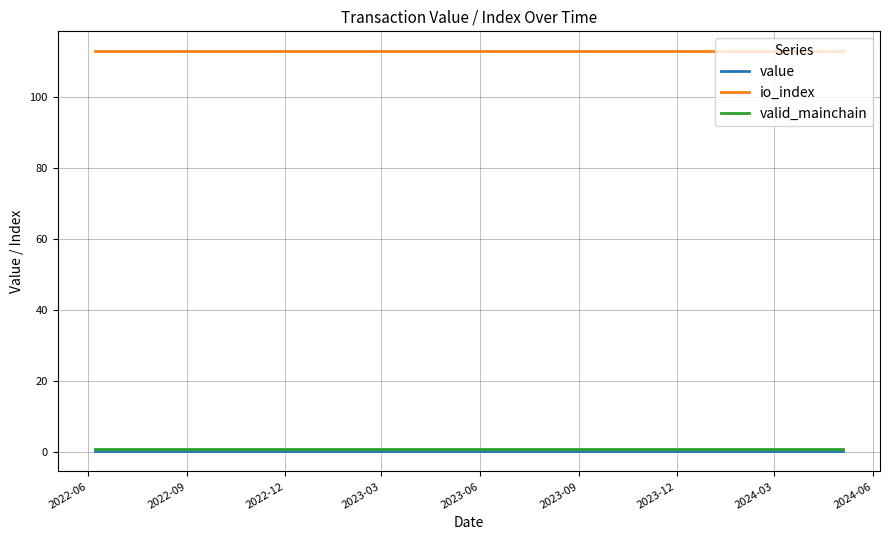

True or false: value and valid_mainchain intersect in this chart.

False